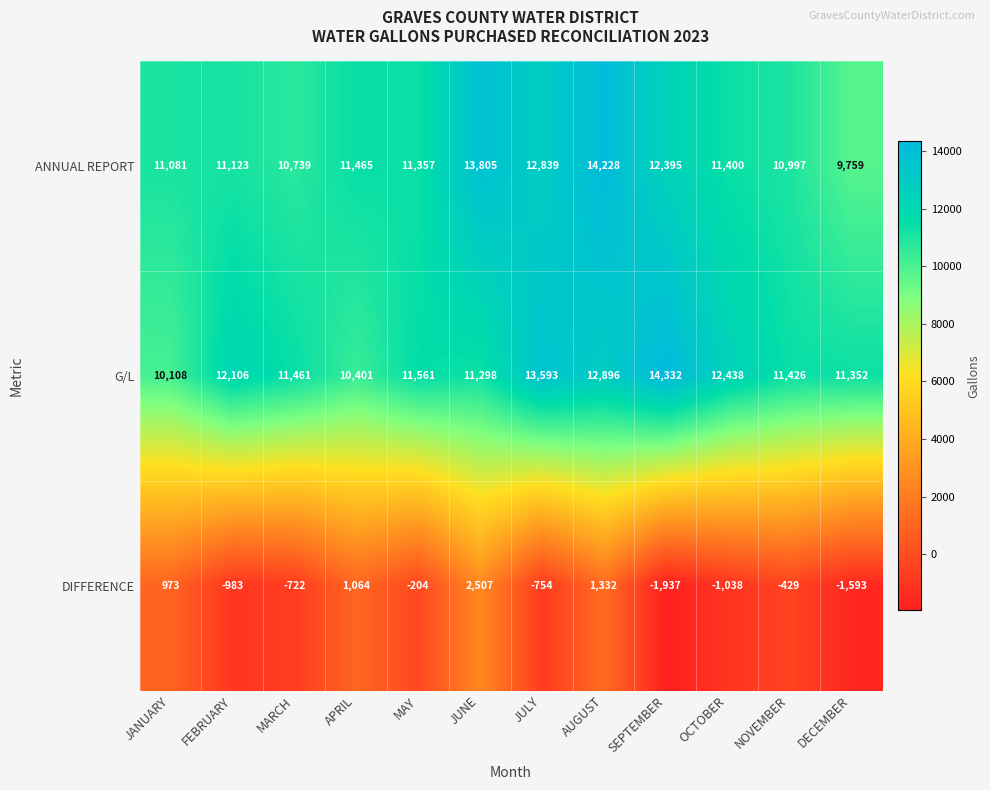

Where does the G/L series first go above 11561?

FEBRUARY